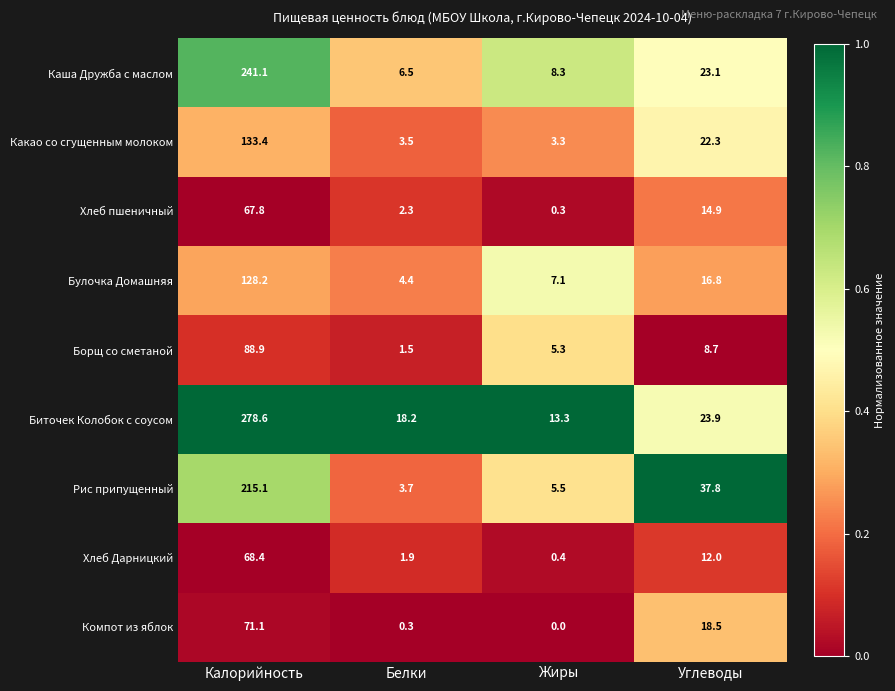

What is the maximum value shown in the chart?

278.6